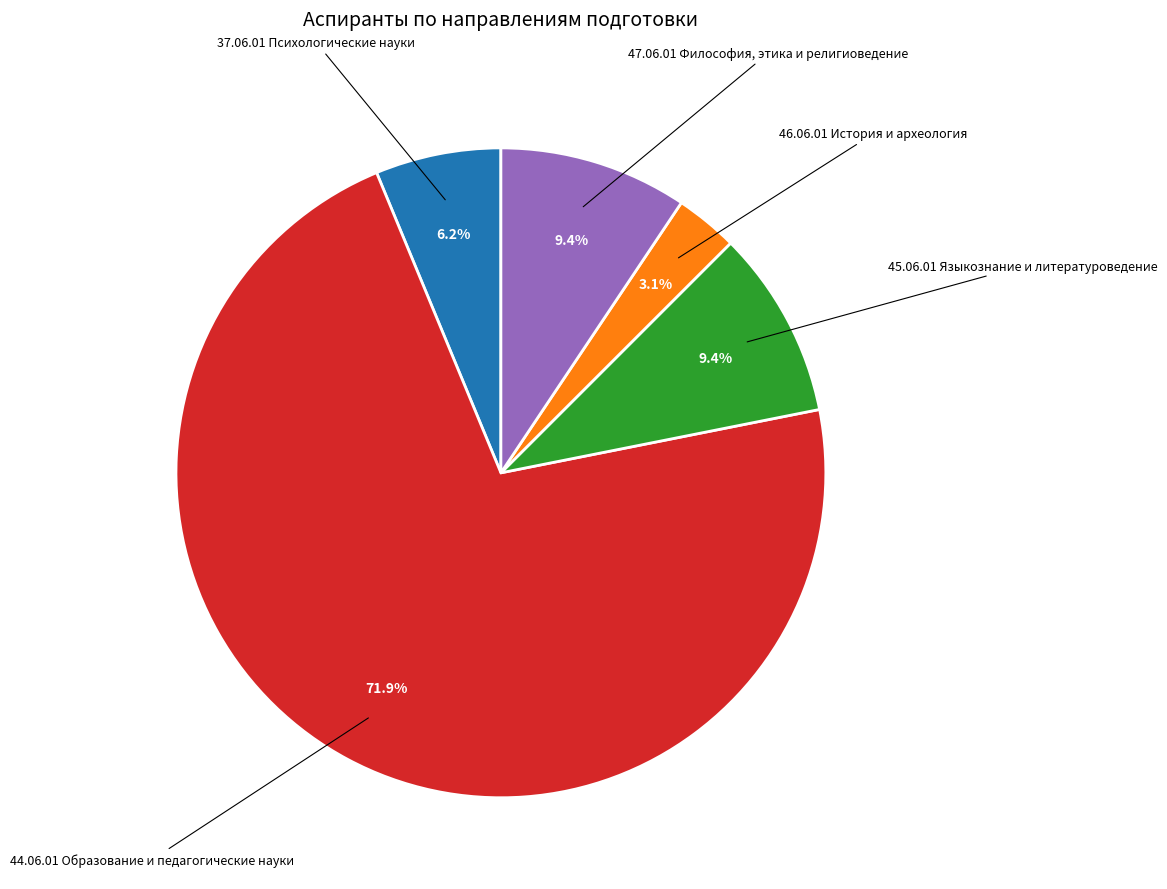

Is 44.06.01 Образование и педагогические науки the majority of the pie?

Yes